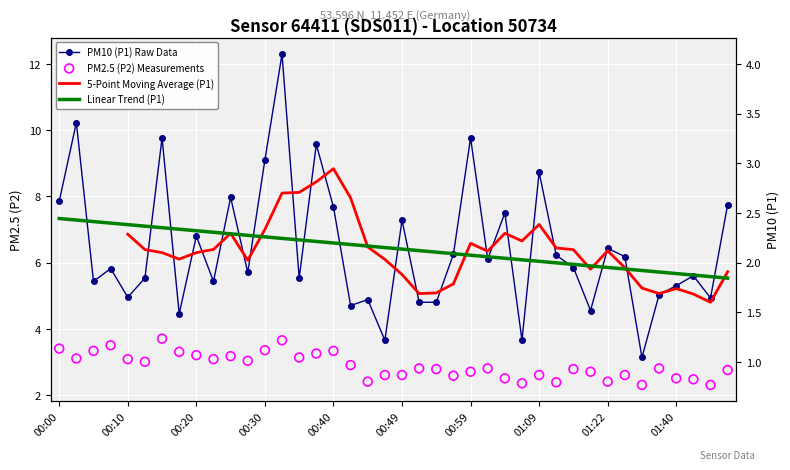

What is the total value across all series at 01:47?

10.5